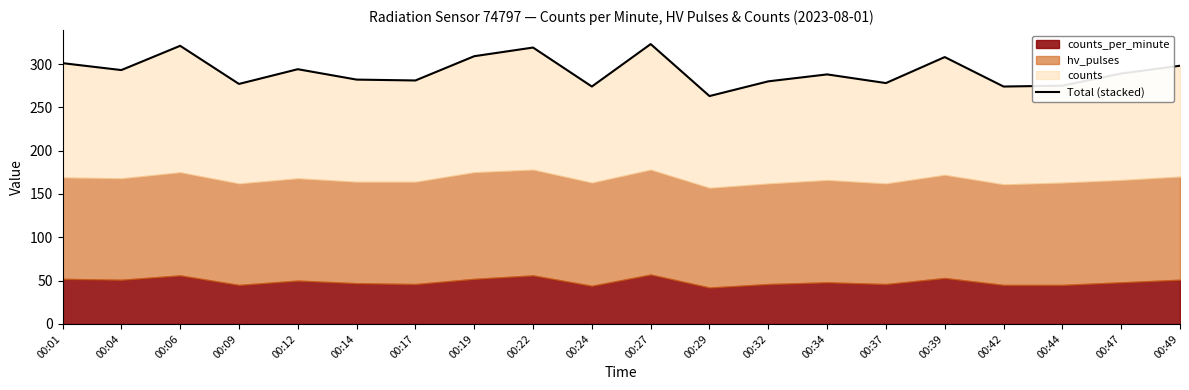

At which category does the chart reach its peak across all series?

00:27